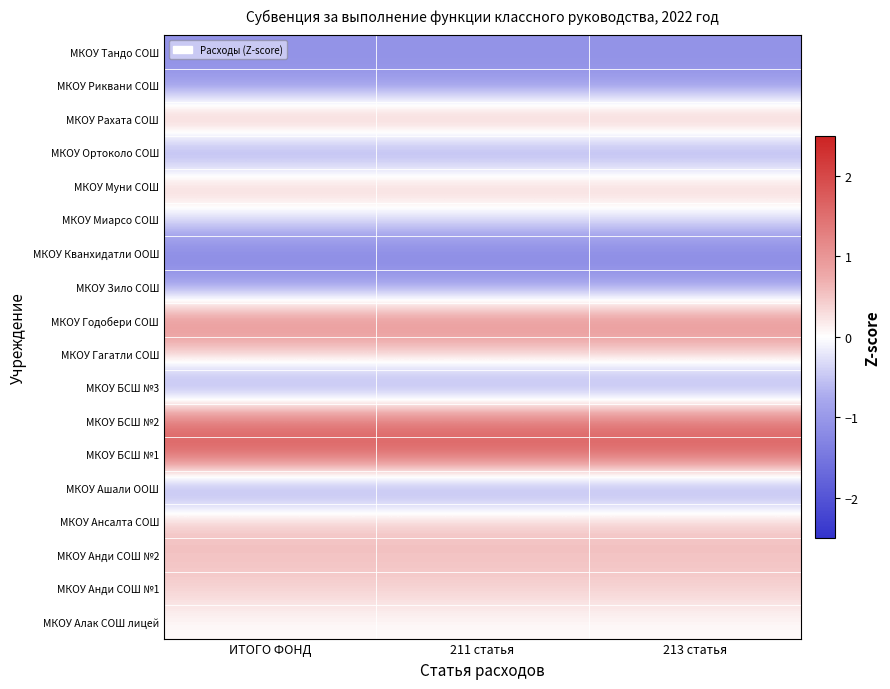

Reading left to right, what are all the values shown in this chart?

МКОУ Алак СОШ лицей: ИТОГО ФОНД=0.0	211 статья=0.0	213 статья=0.0
МКОУ Анди СОШ №1: ИТОГО ФОНД=0.4	211 статья=0.4	213 статья=0.4
МКОУ Анди СОШ №2: ИТОГО ФОНД=0.6	211 статья=0.6	213 статья=0.6
МКОУ Ансалта СОШ: ИТОГО ФОНД=0.5	211 статья=0.5	213 статья=0.5
МКОУ Ашали ООШ: ИТОГО ФОНД=-1.2	211 статья=-1.2	213 статья=-1.2
МКОУ БСШ №1: ИТОГО ФОНД=1.8	211 статья=1.8	213 статья=1.8
МКОУ БСШ №2: ИТОГО ФОНД=1.5	211 статья=1.5	213 статья=1.5
МКОУ БСШ №3: ИТОГО ФОНД=-1.1	211 статья=-1.1	213 статья=-1.1
МКОУ Гагатли СОШ: ИТОГО ФОНД=0.4	211 статья=0.4	213 статья=0.4
МКОУ Годобери СОШ: ИТОГО ФОНД=1.3	211 статья=1.3	213 статья=1.3
МКОУ Зило СОШ: ИТОГО ФОНД=-0.9	211 статья=-0.9	213 статья=-0.9
МКОУ Кванхидатли ООШ: ИТОГО ФОНД=-1.3	211 статья=-1.3	213 статья=-1.3
МКОУ Миарсо СОШ: ИТОГО ФОНД=-0.3	211 статья=-0.3	213 статья=-0.3
МКОУ Муни СОШ: ИТОГО ФОНД=0.7	211 статья=0.7	213 статья=0.7
МКОУ Ортоколо СОШ: ИТОГО ФОНД=-1.1	211 статья=-1.1	213 статья=-1.1
МКОУ Рахата СОШ: ИТОГО ФОНД=0.9	211 статья=0.9	213 статья=0.9
МКОУ Риквани СОШ: ИТОГО ФОНД=-1.0	211 статья=-1.0	213 статья=-1.0
МКОУ Тандо СОШ: ИТОГО ФОНД=-1.1	211 статья=-1.1	213 статья=-1.1